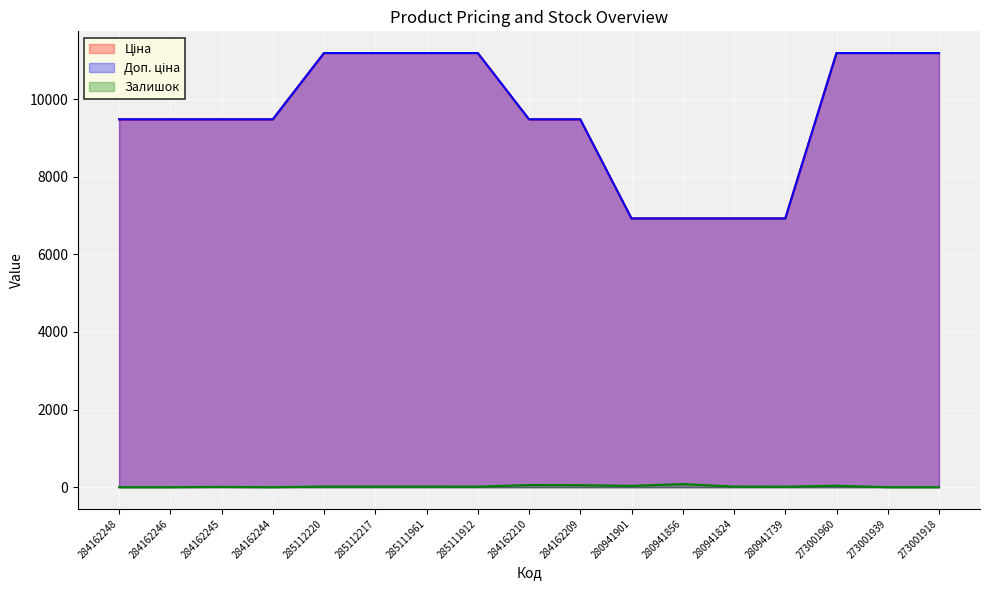

Does the chart display data point markers on the line(s)?

No